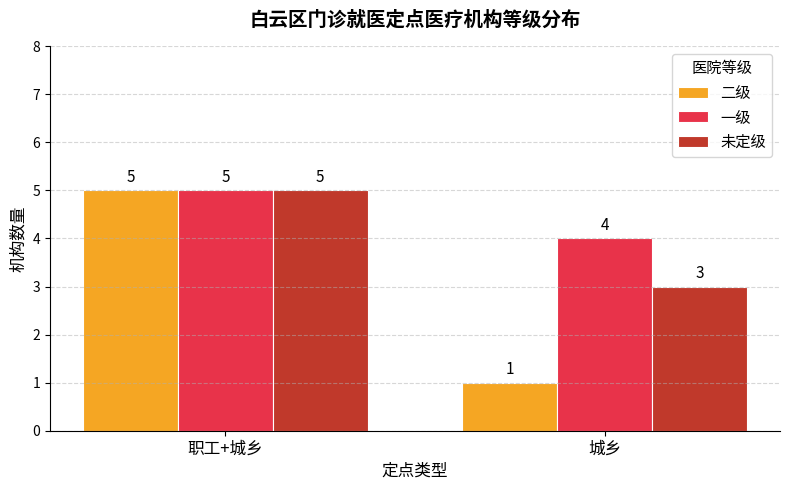

The value of 二级 at 职工+城乡 is 5. True or false?

True